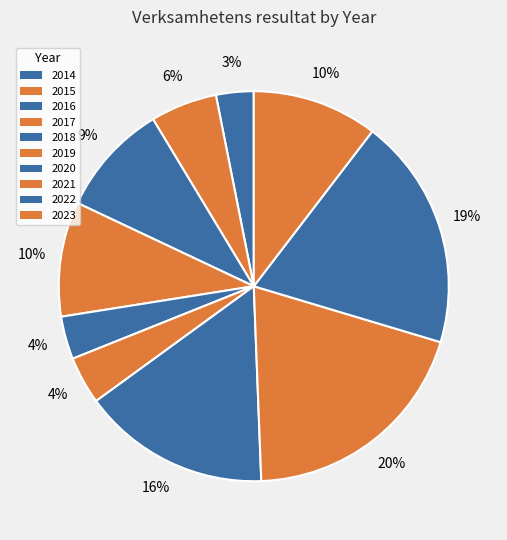

True or false: 2014 accounts for 1% of the total.

False